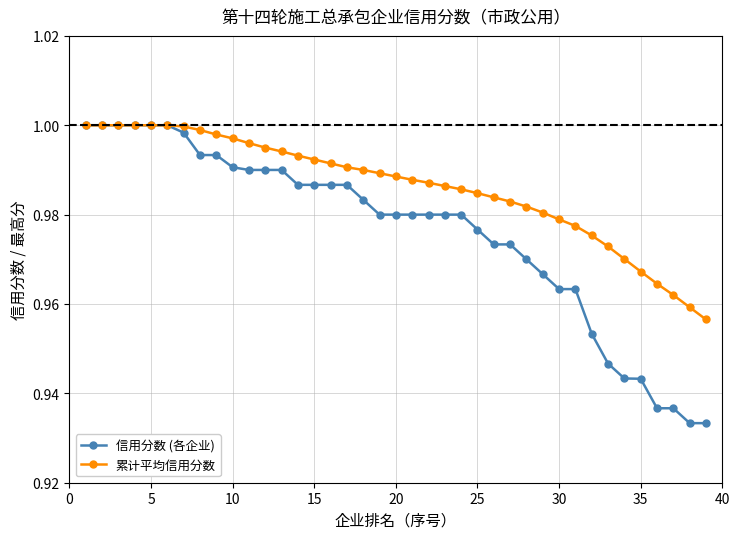

Which series has the largest total across all categories?

累计平均信用分数